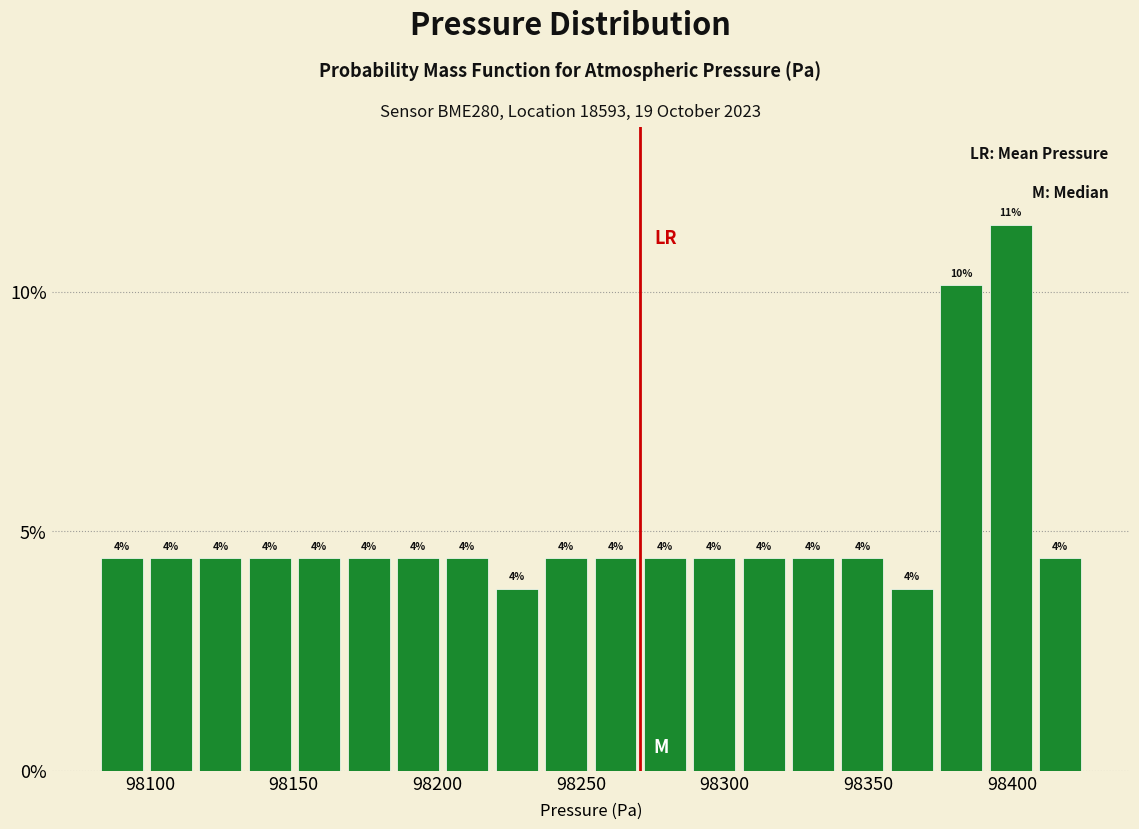

Around what value on the x-axis is the tallest bar? Give the approximate position of its centre, as read against the axis.

98400